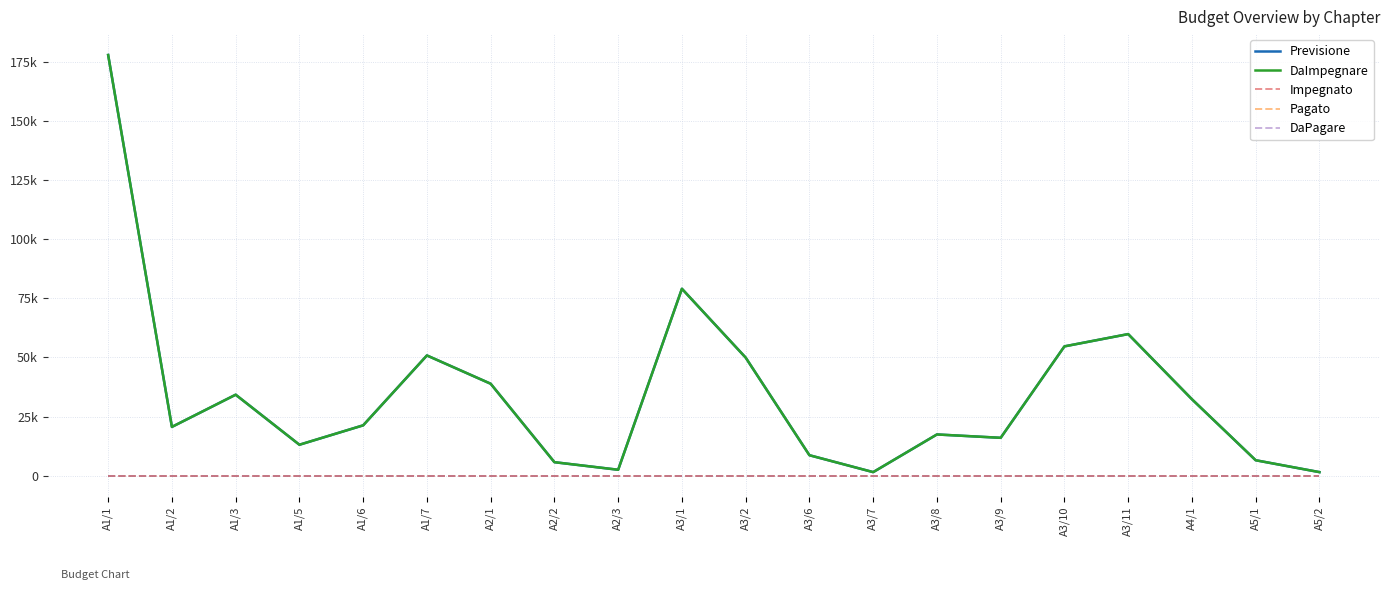

Between A1/2 and A2/3, which is larger?

A1/2